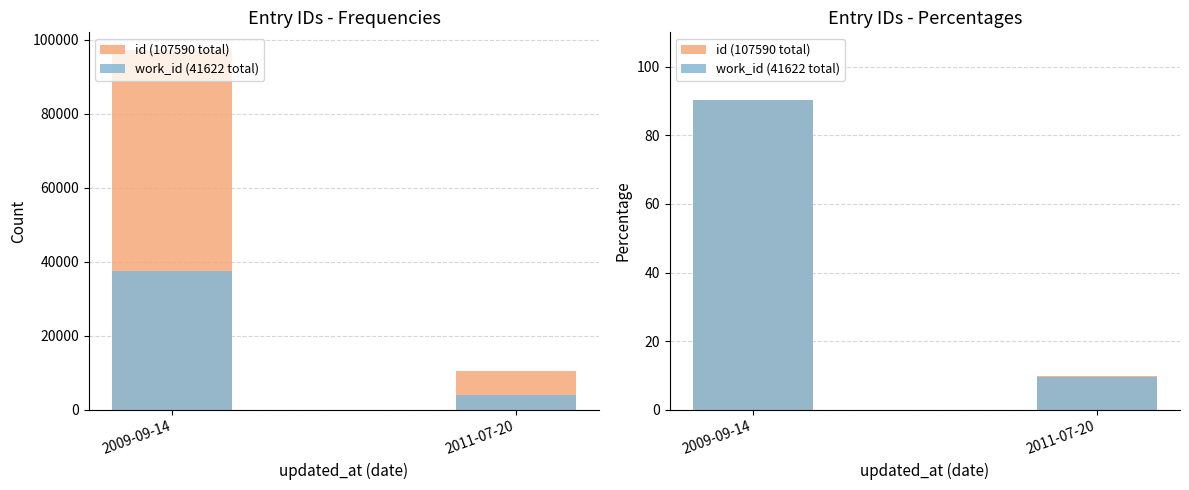

What is the difference between the maximum and minimum values in the id (107590 total) series?

80.5